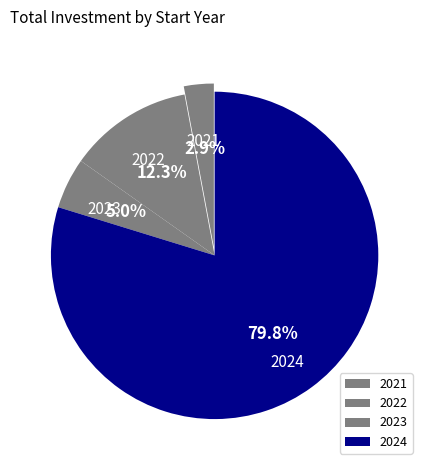

Which category has the smallest portion of the pie?

2021